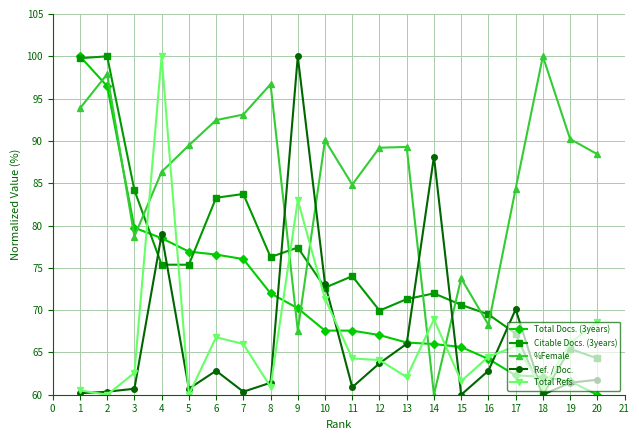

Which series has the largest total across all categories?

%Female